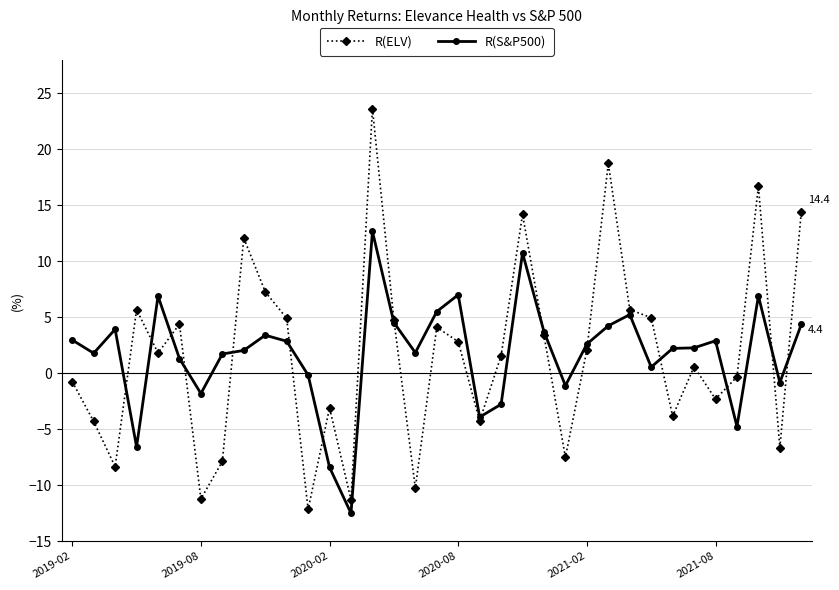

What is the value of the R(ELV) point at the 35th from the left?

14.4